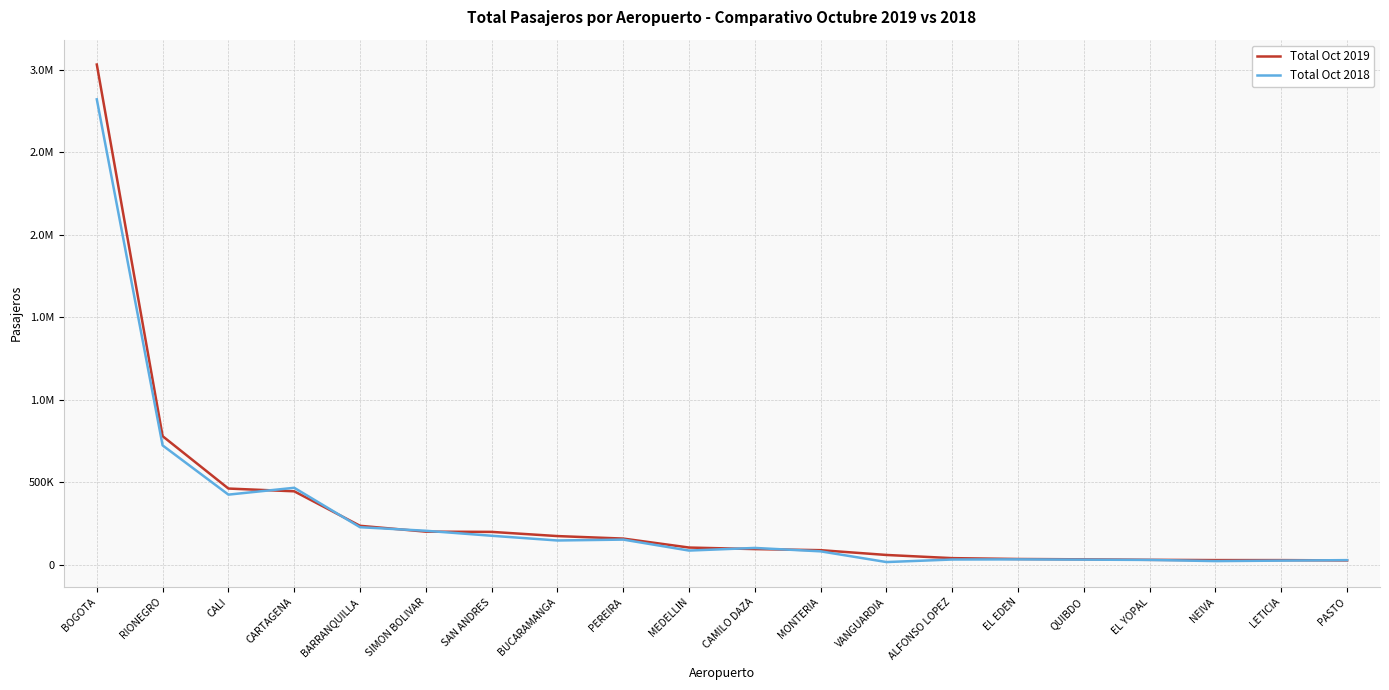

What is the total value across all series at RIONEGRO?

1504078